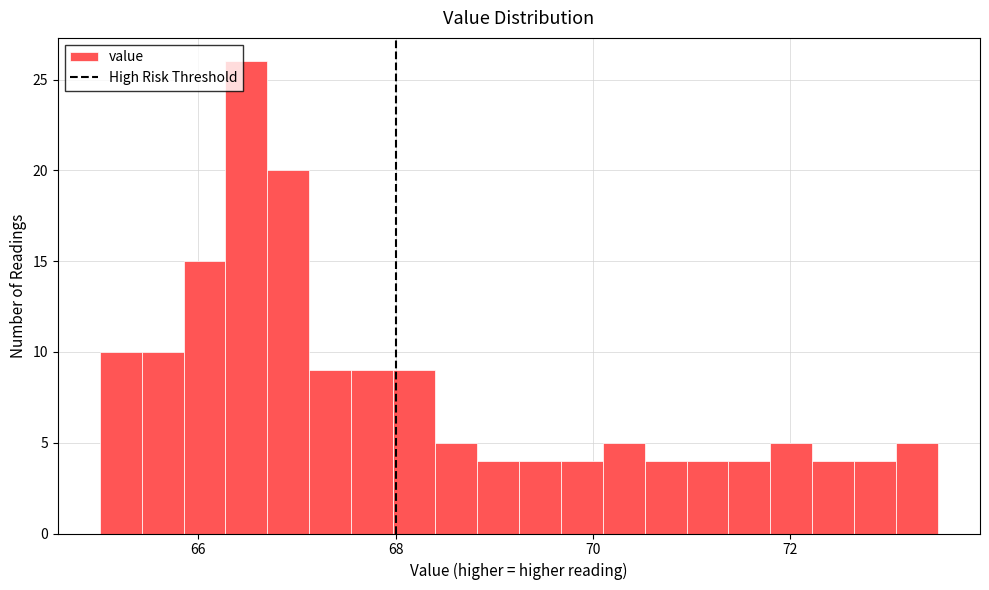

Read against the x-axis, roughly where is the centre of the tallest bar?

66.4